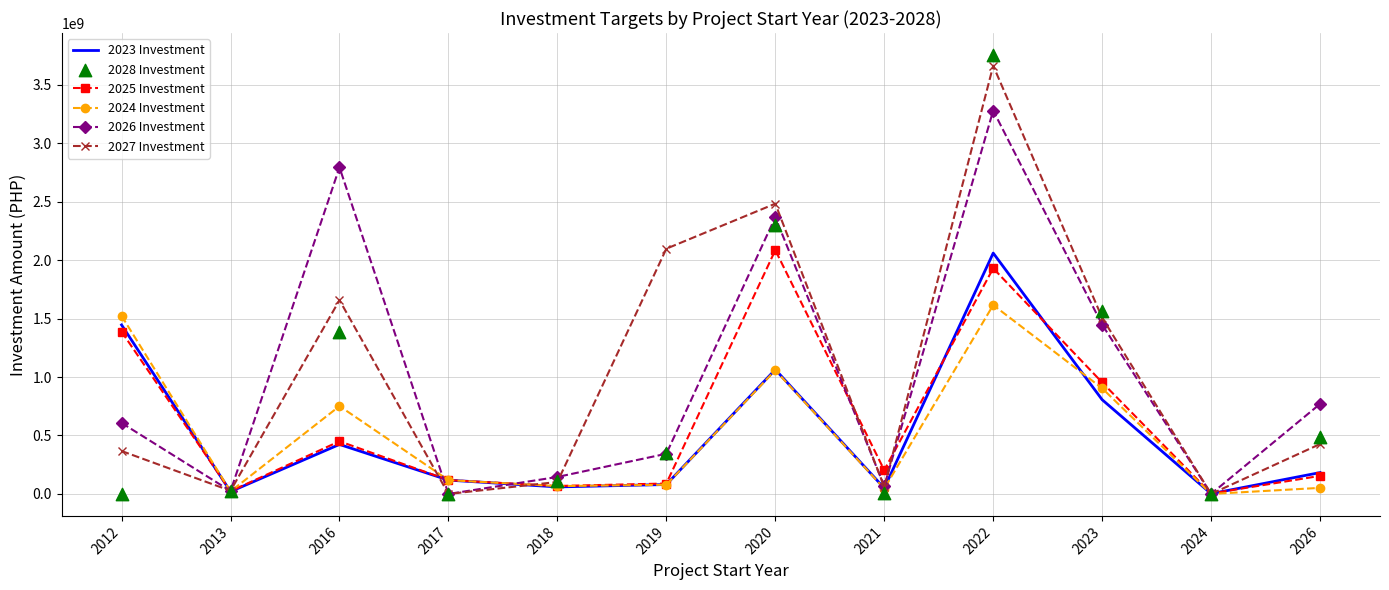

What is the total value across all series at 2016?

7459338400.3